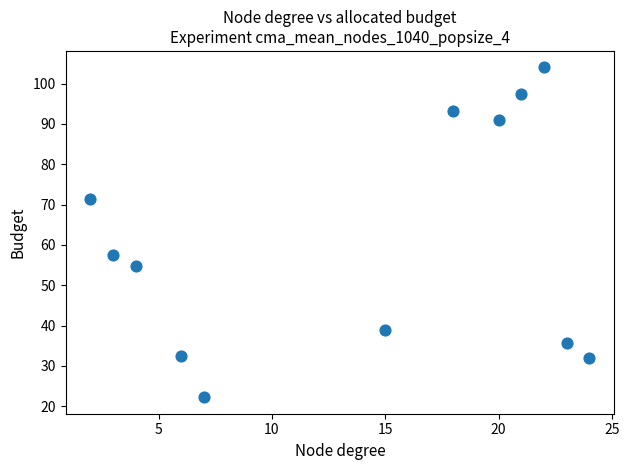

What Y value in the scatter plot is closest to 63?

57.4